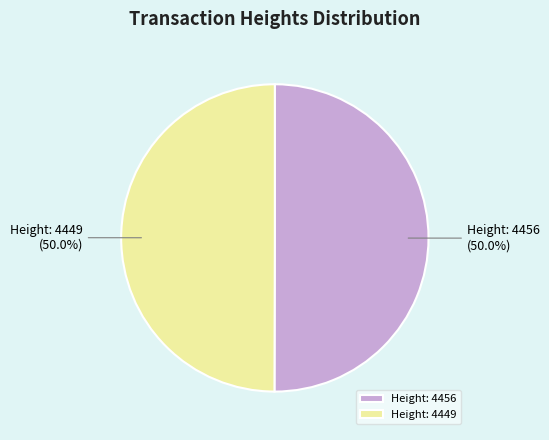

Count the number of slices in the pie.

2